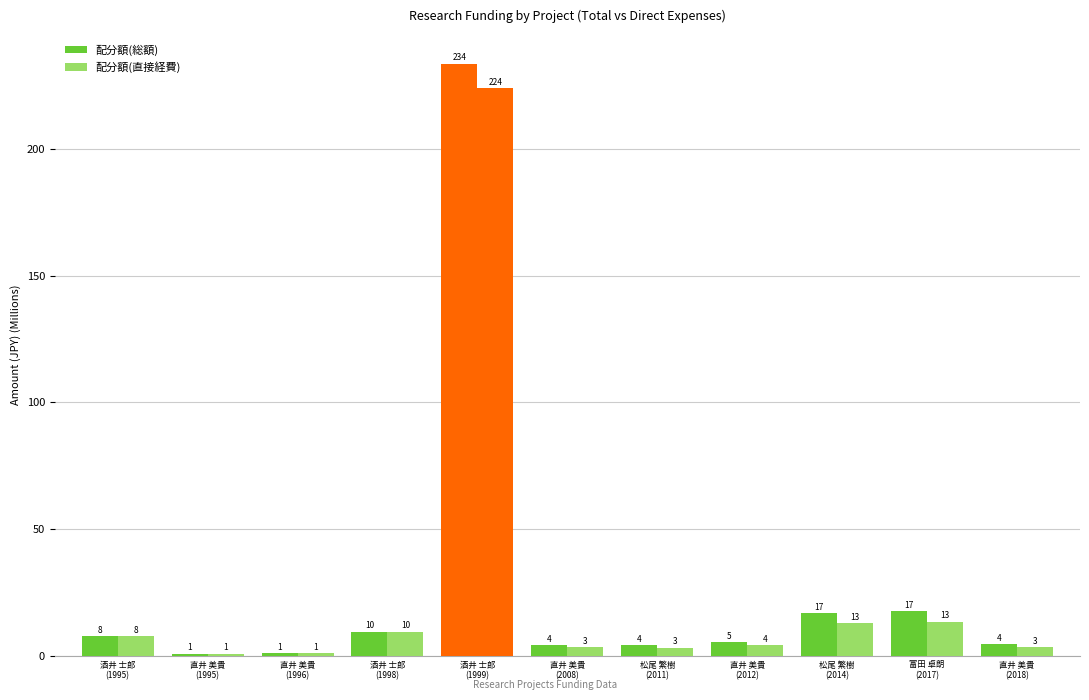

Which series changed the most between 直井 美貴
(1996) and 直井 美貴
(2012)?

配分額(総額)